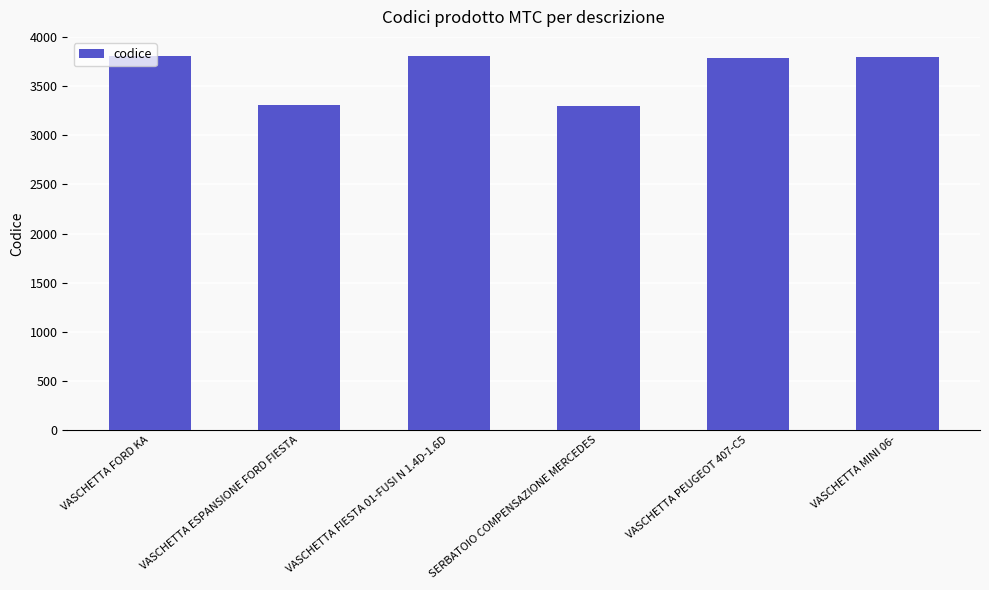

What is the label of the 4th bar from the right?

VASCHETTA FIESTA 01-FUSI N 1.4D-1.6D